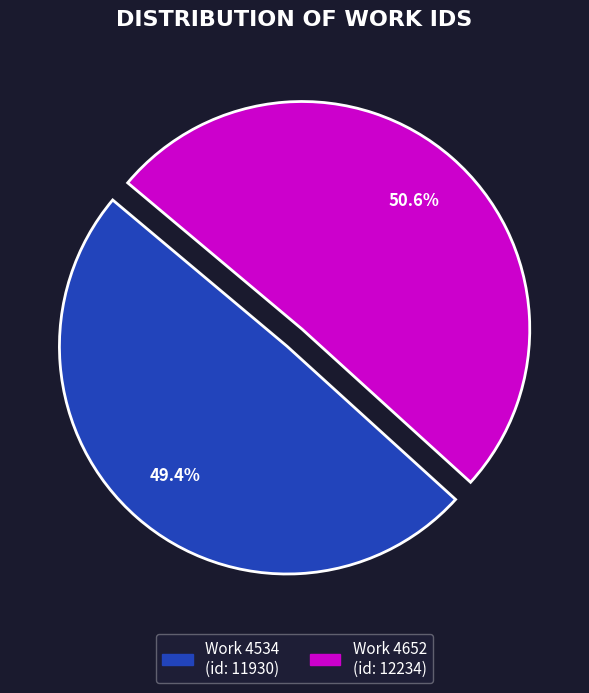

Is it true that Work 4534 is 43% of the pie?

False